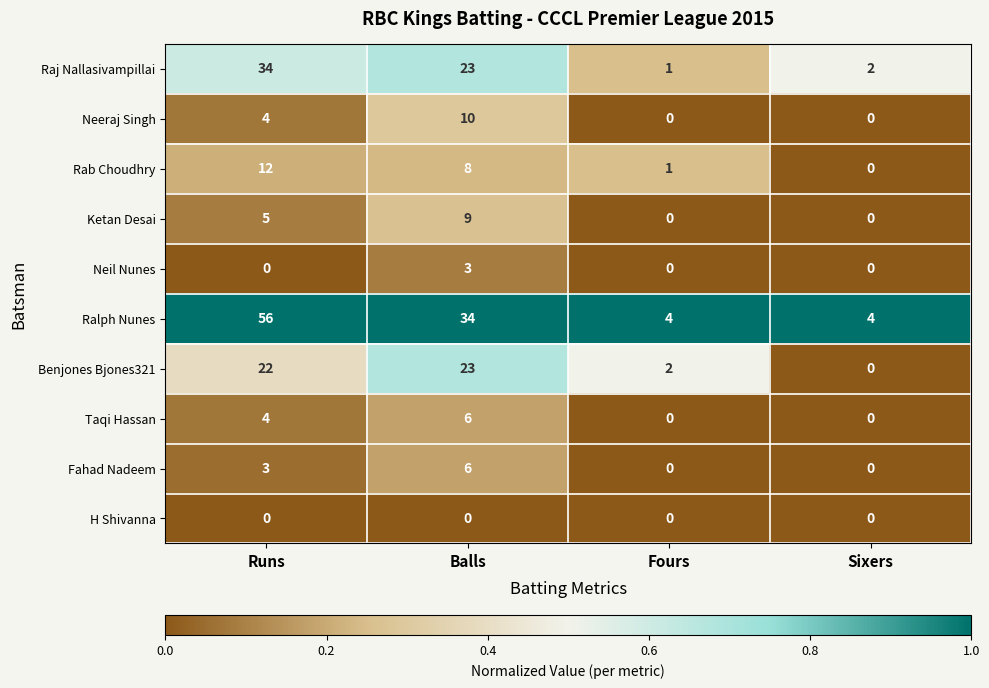

At which label does Raj Nallasivampillai first exceed 23?

Runs